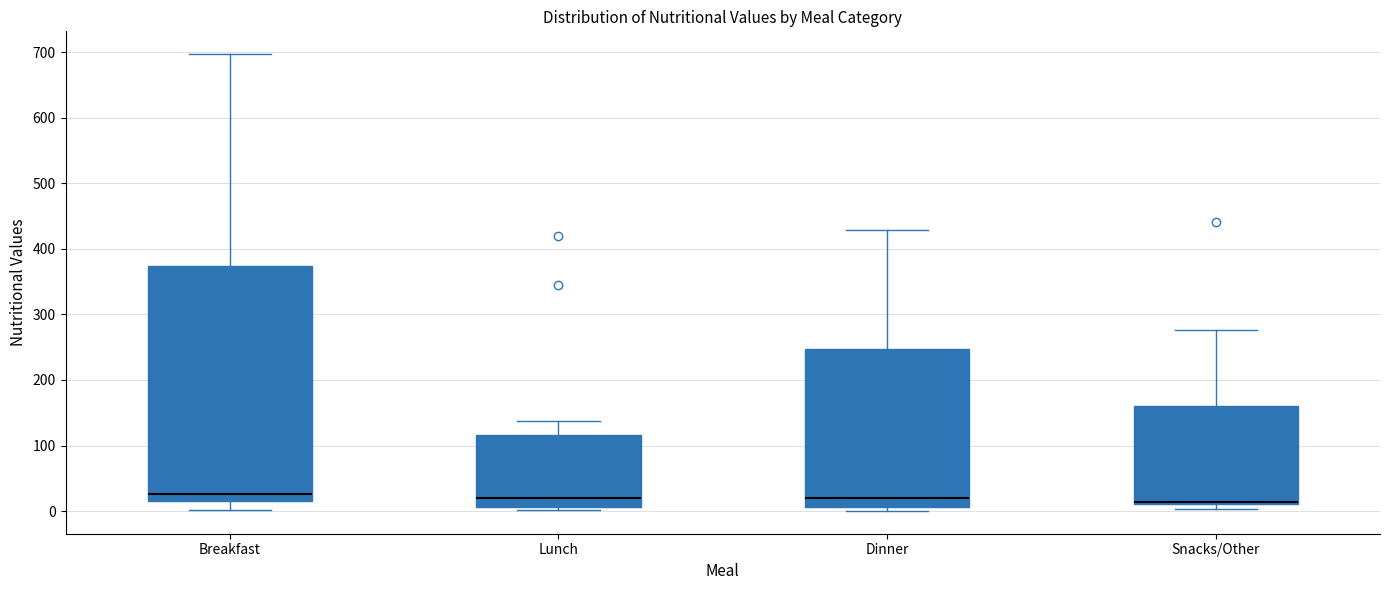

Comparing the boxes themselves (not the whiskers), which one is the tallest?

Breakfast